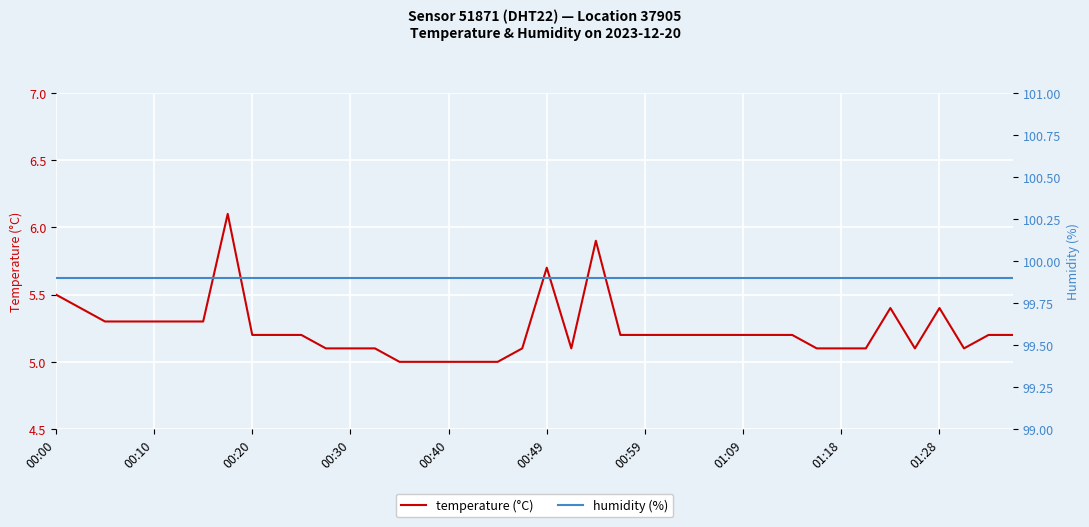

True or false: temperature (°C) has more than 0 interior local peaks.

True